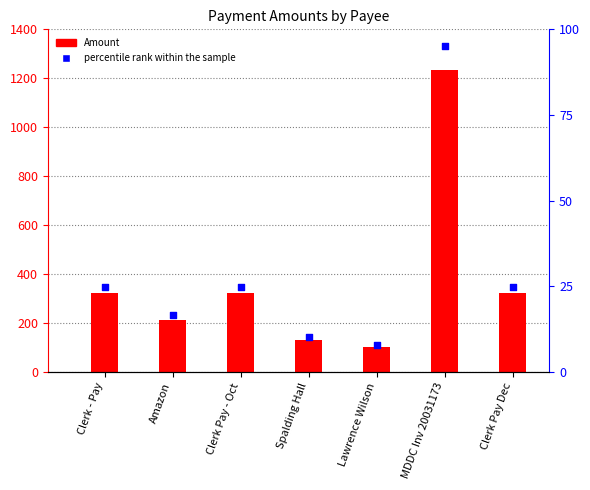

At which category is the sum across all series the highest?

MDDC Inv 20031173